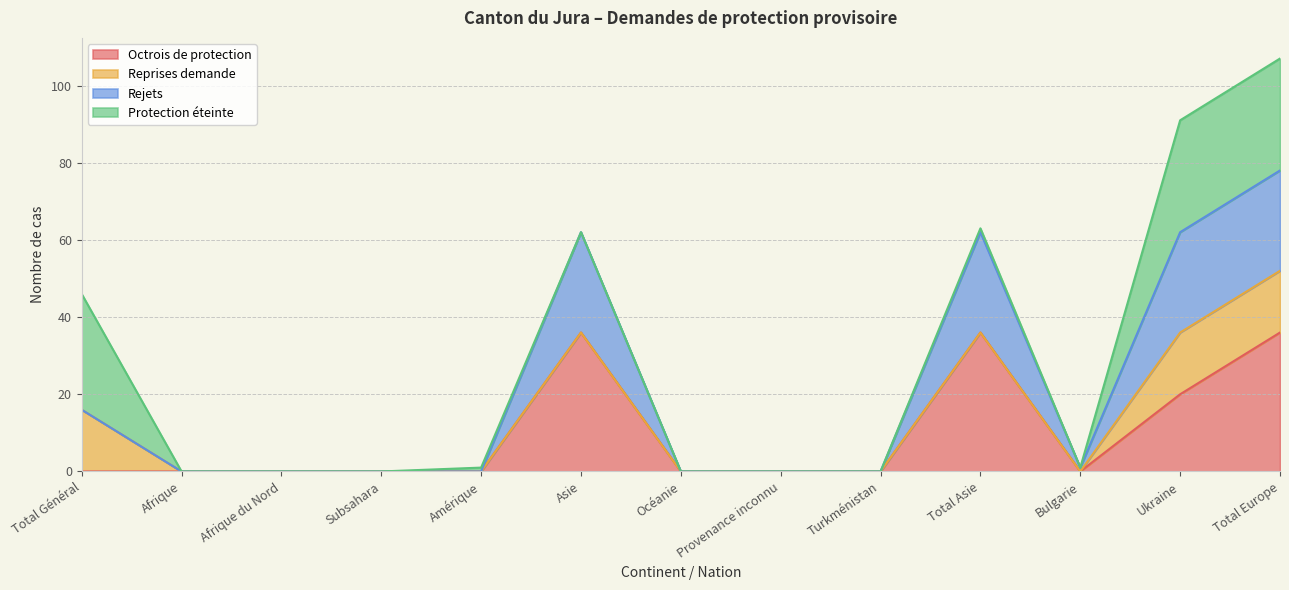

Is it true that Octrois de protection equals 0 at Bulgarie?

True